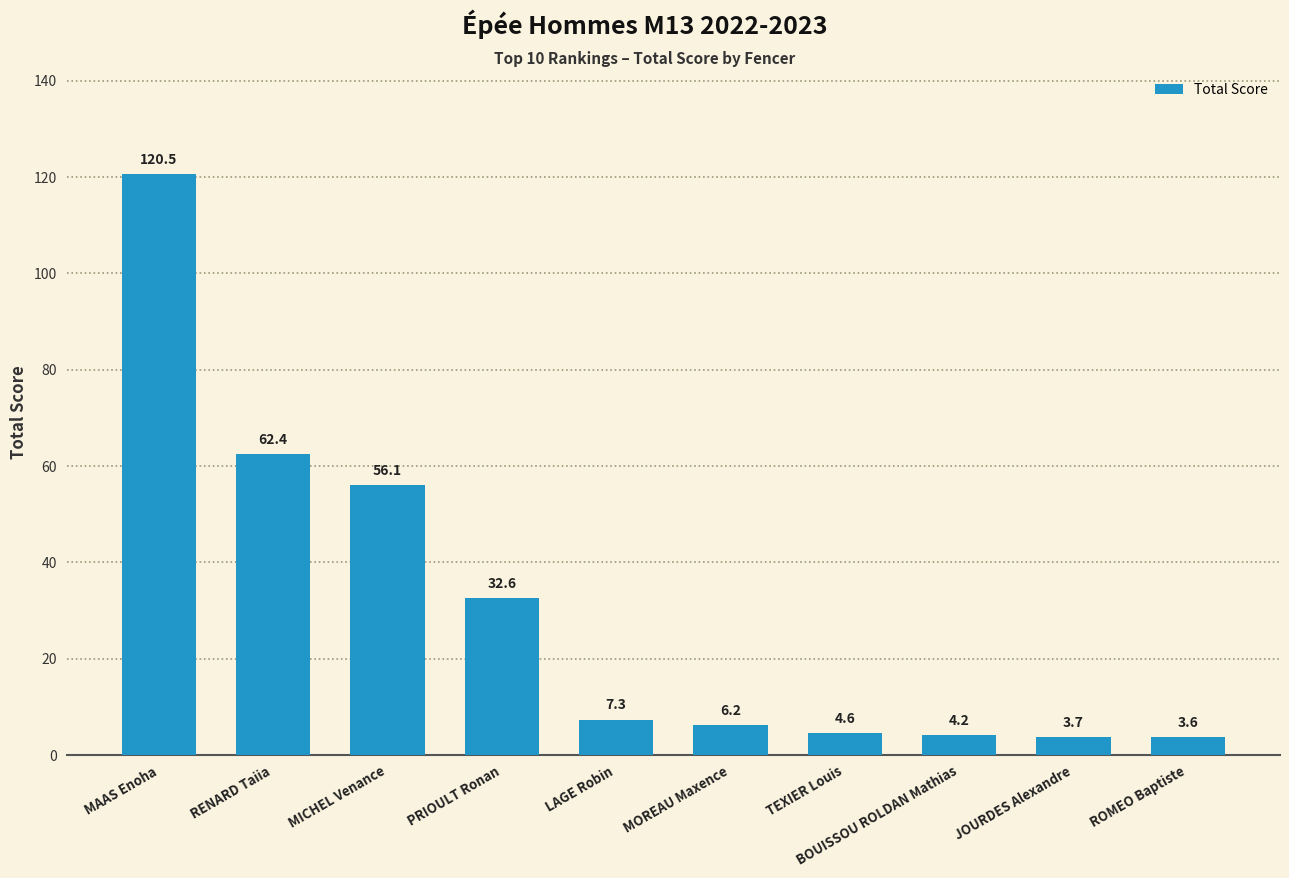

The value at PRIOULT Ronan is 10.5. True or false?

False